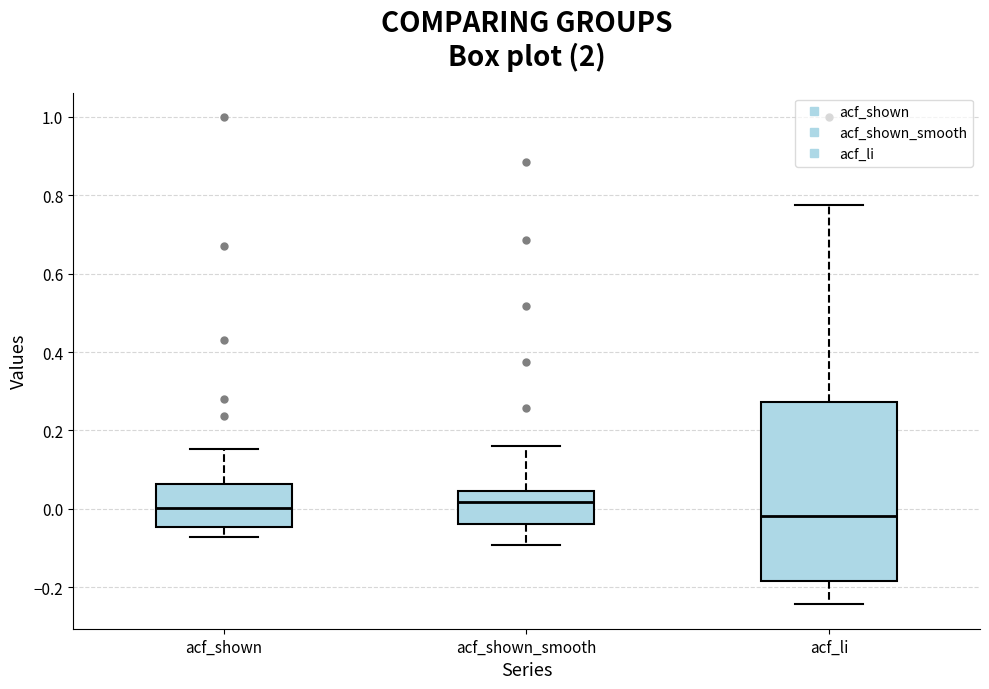

Where does the lower whisker of the box for acf_li end on the y-axis? The values are not printed on the chart, so give them approximately, as read against the axis.

-0.24